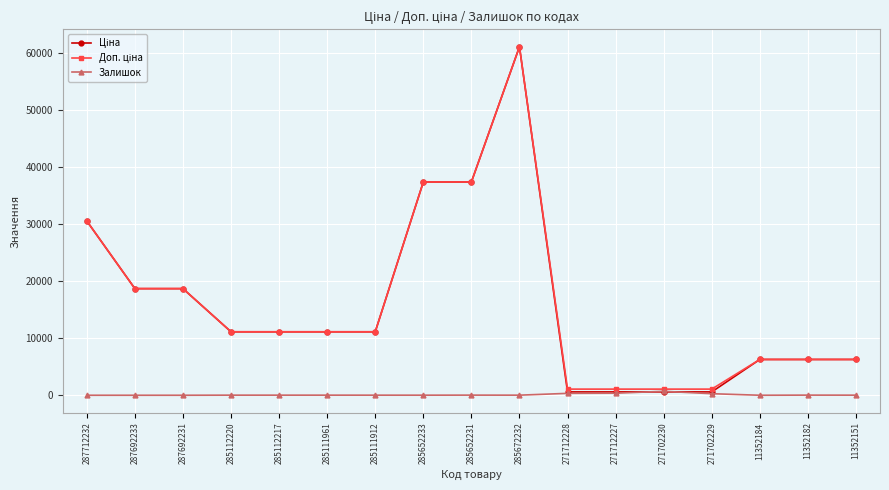

At which category does the chart reach its peak across all series?

285672232